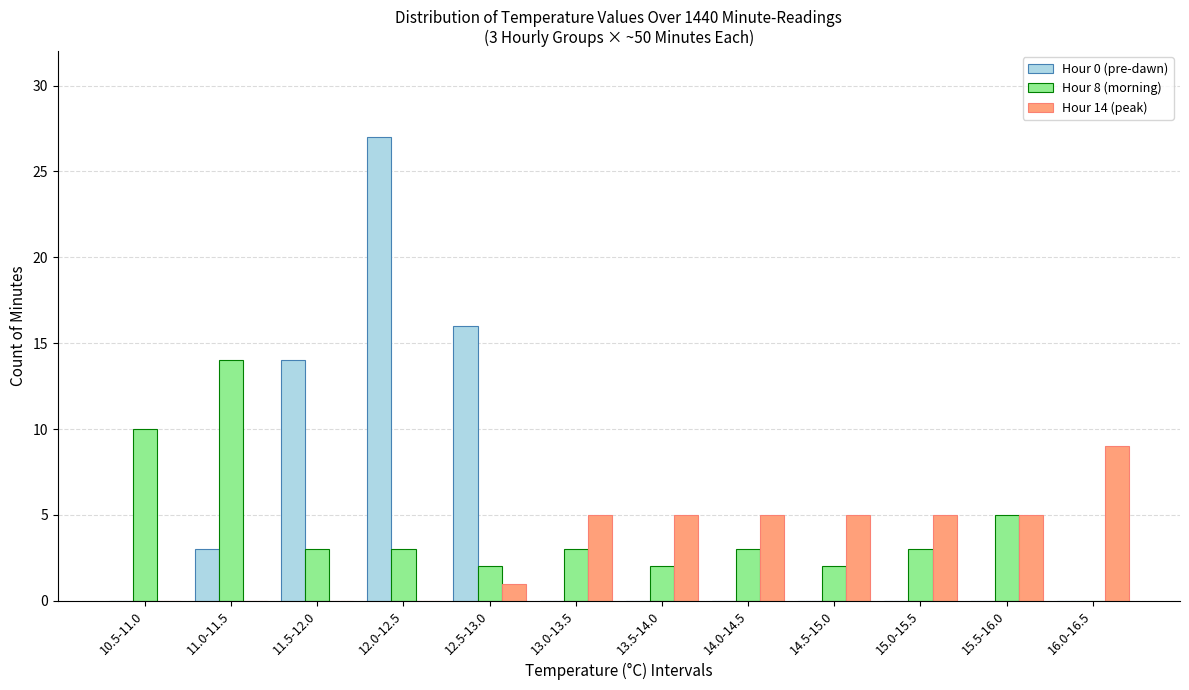

True or false: Hour 8 (morning) has a value of 3 at 12.0-12.5.

True